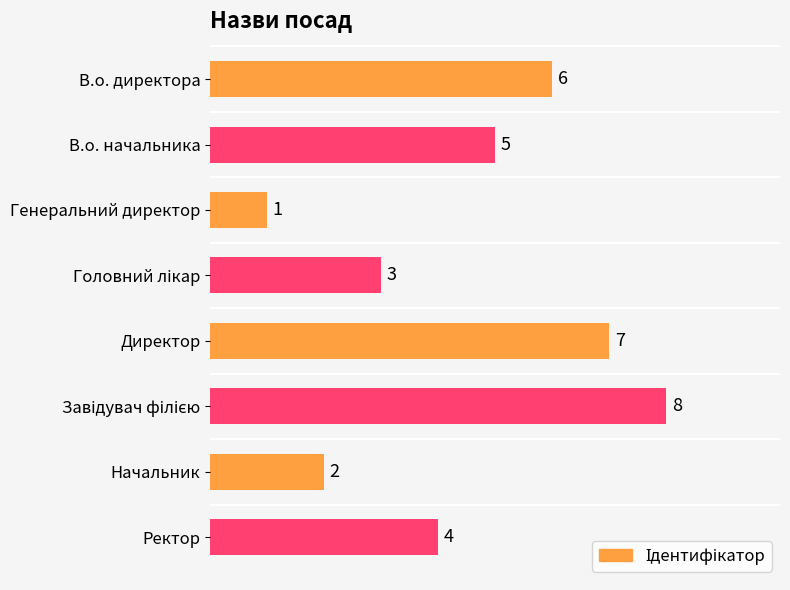

The chart shows a value of 1 at Генеральний директор. True or false?

True